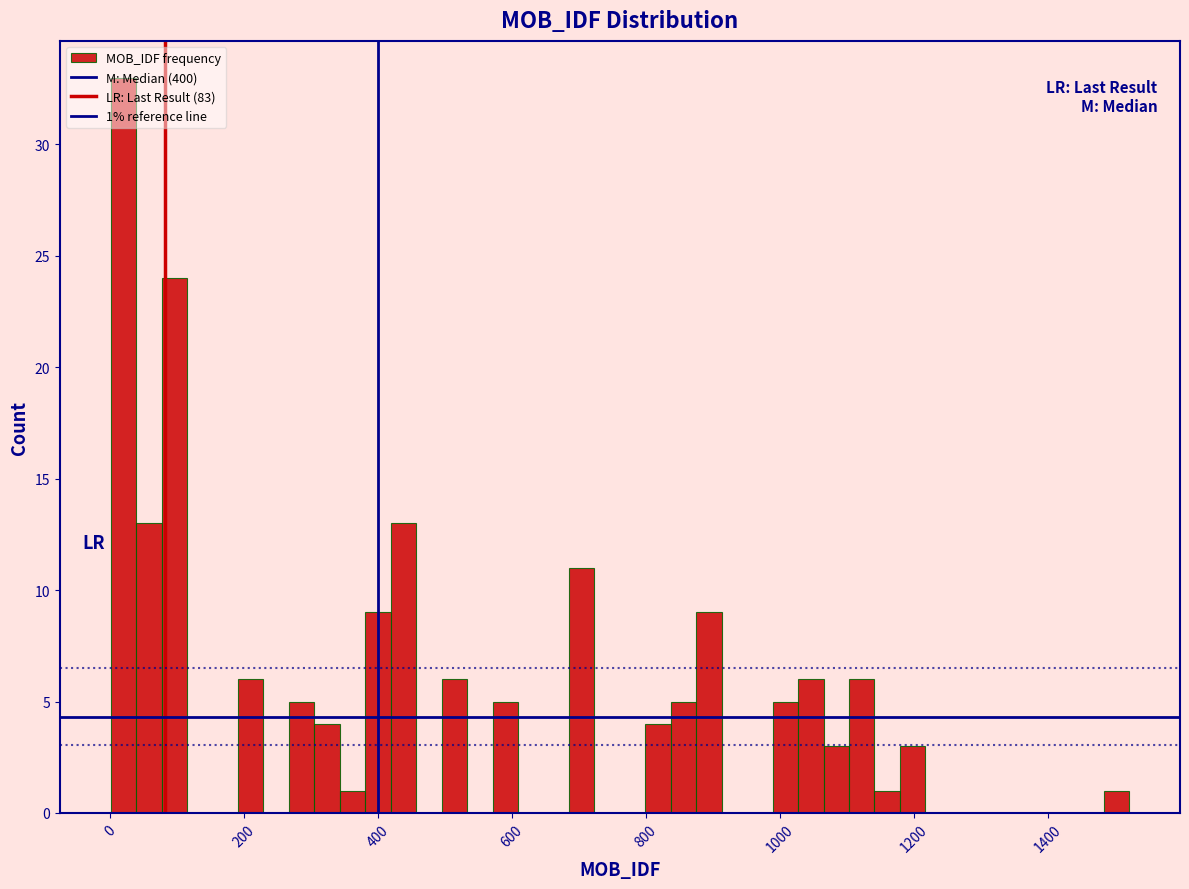

Around what value on the x-axis is the tallest bar? Give the approximate position of its centre, as read against the axis.

20